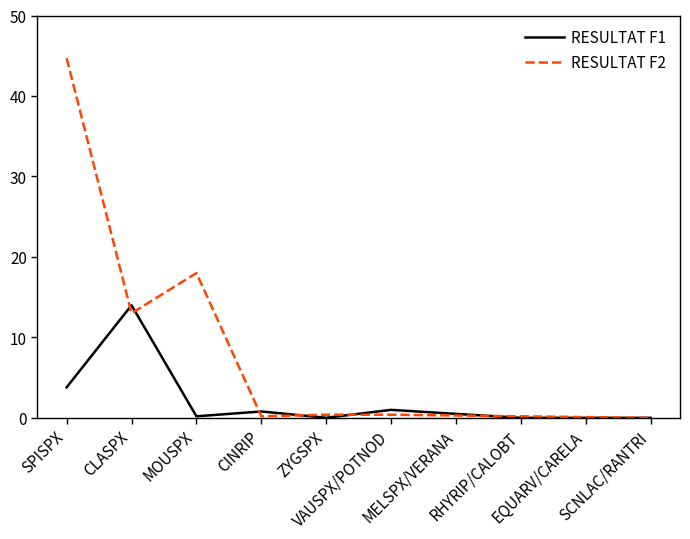

Rank the series by their maximum value, from lowest to highest.

RESULTAT F1, RESULTAT F2